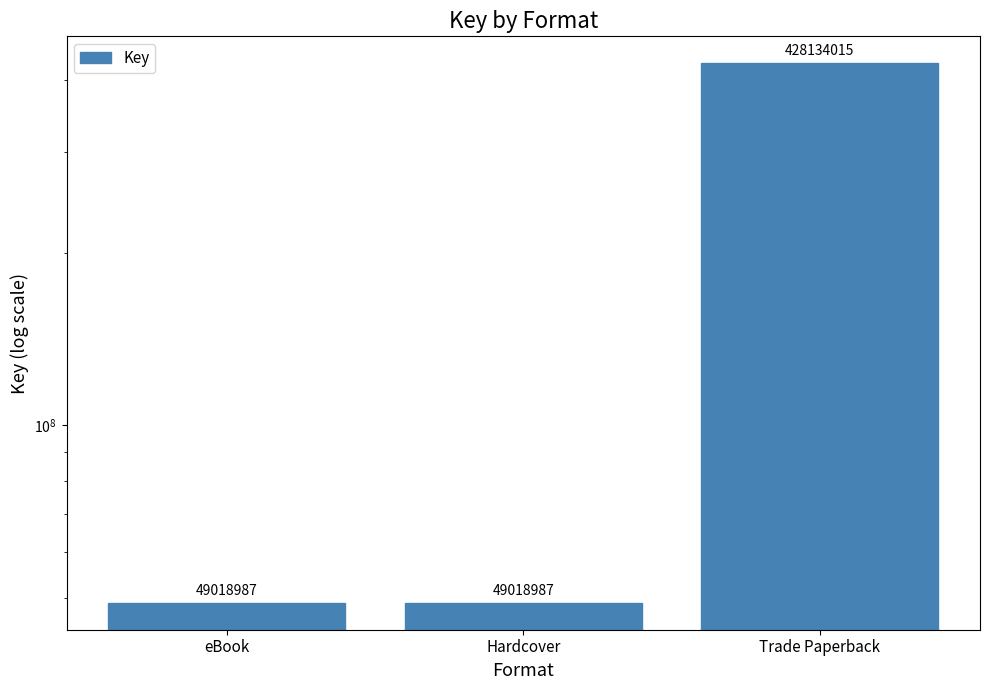

True or false: the data shows 239276949 at Trade Paperback.

False